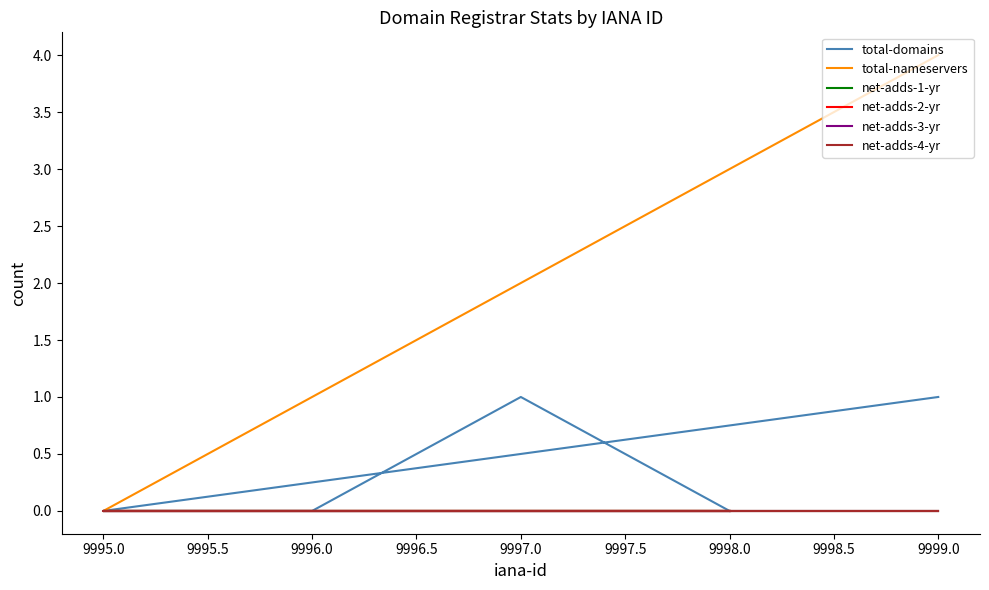

What is the maximum value shown in the chart?

4